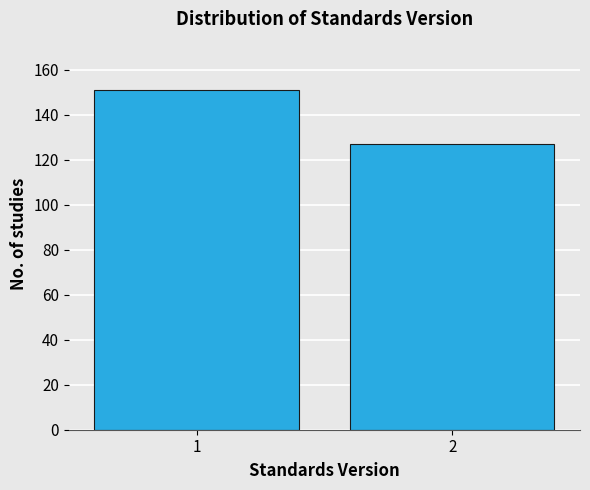

Reading left to right, what are all the values shown in this chart?

151	127